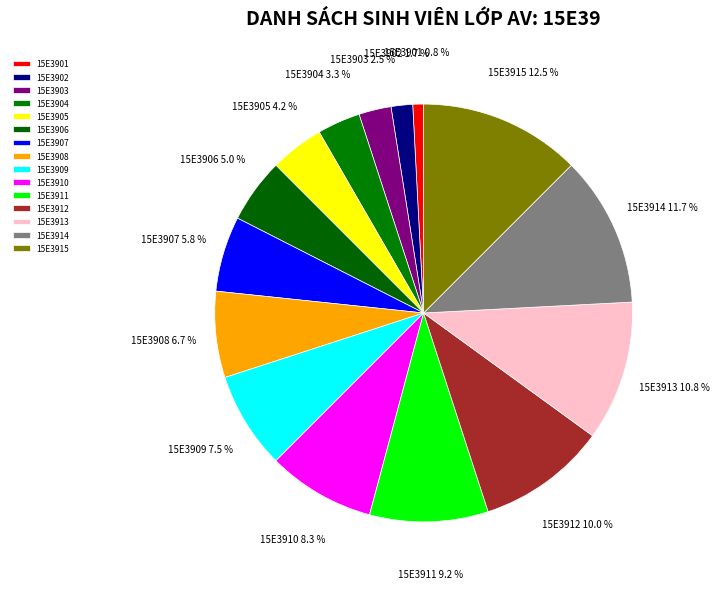

Is there a majority slice in this chart?

No